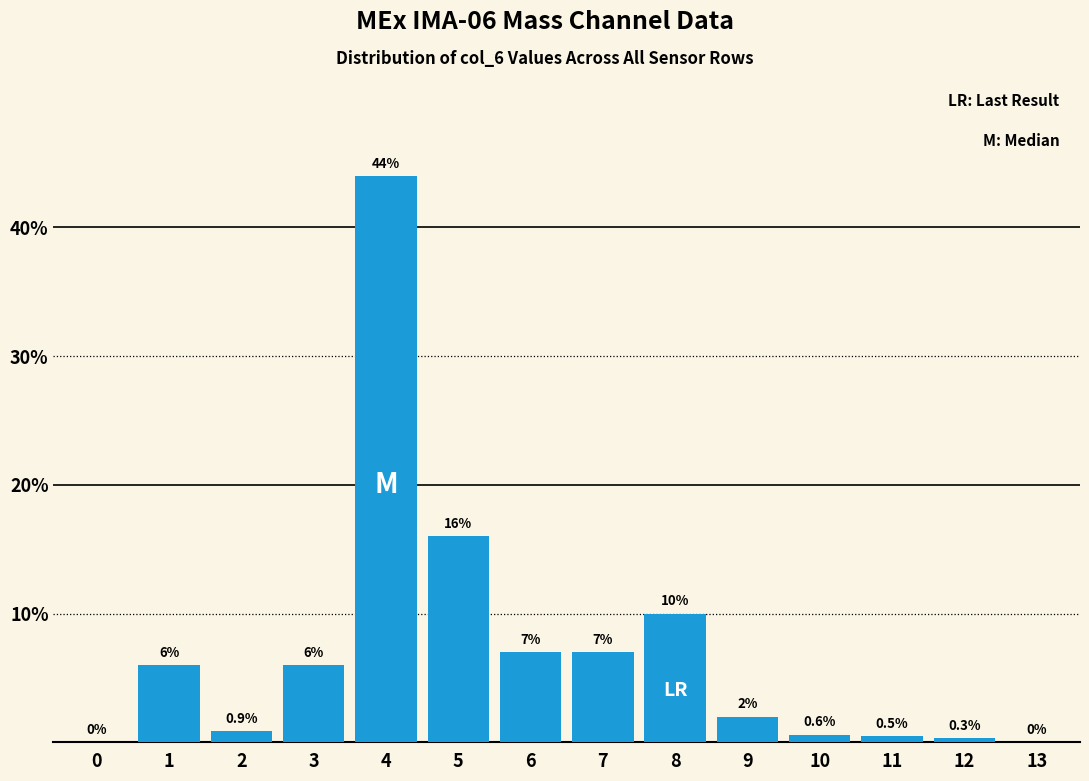

Reading left to right, transcribe all the data shown in this chart.

0=0.0	1=6.0	2=0.9	3=6.0	4=44.0	5=16.0	6=7.0	7=7.0	8=10.0	9=2.0	10=0.6	11=0.5	12=0.3	13=0.0